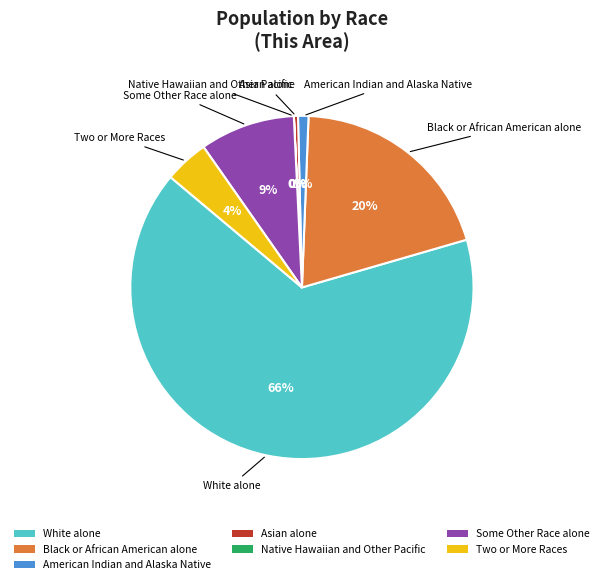

To the nearest percent, what portion does Two or More Races represent?

4%